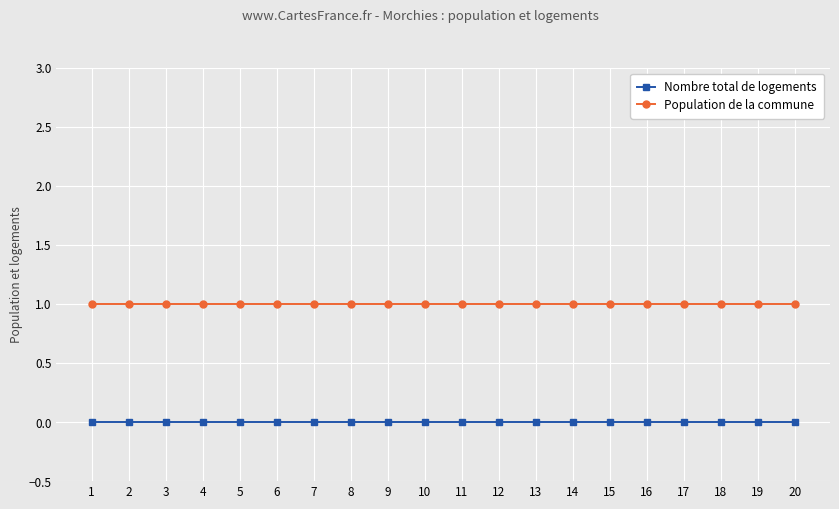

Does the chart have visible grid lines?

Yes